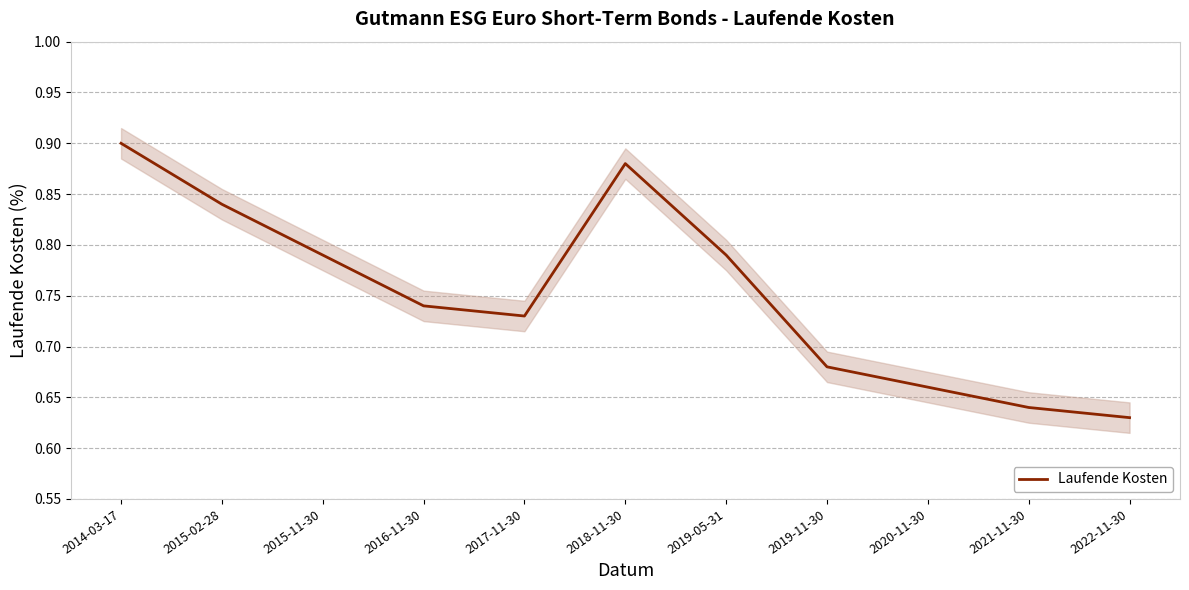

Rank the categories by value from lowest to highest.

2022-11-30, 2021-11-30, 2020-11-30, 2019-11-30, 2017-11-30, 2016-11-30, 2015-11-30, 2019-05-31, 2015-02-28, 2018-11-30, 2014-03-17